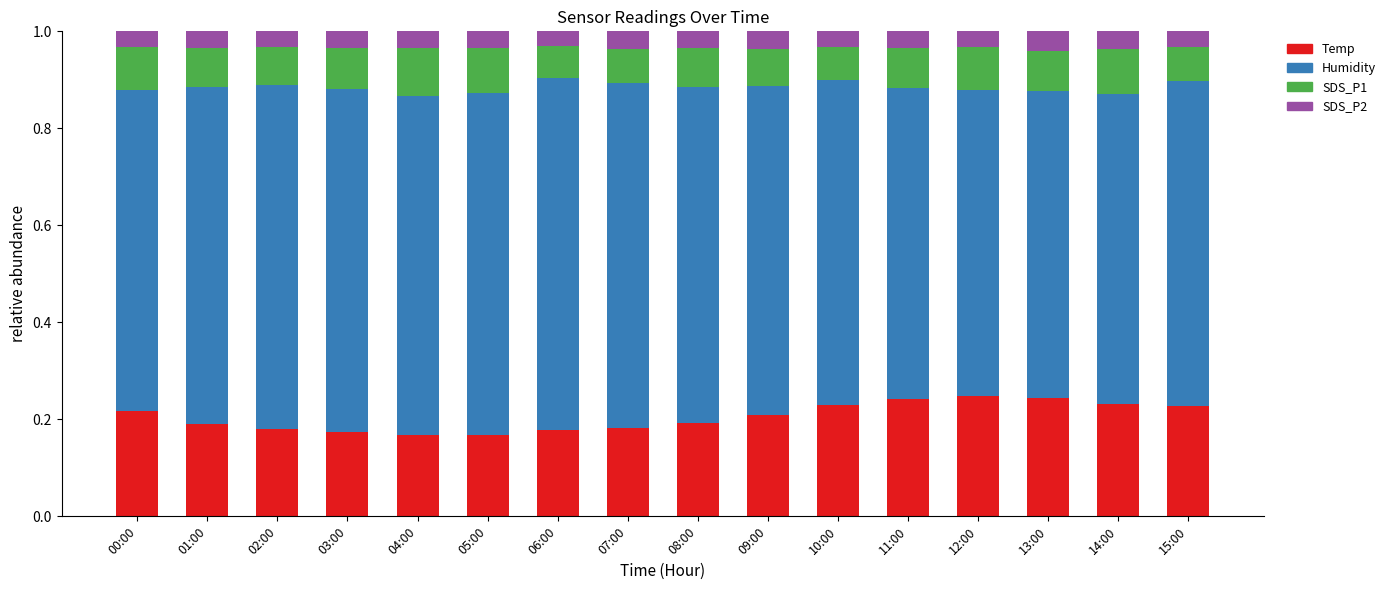

True or false: Temp has a value of 0.2 at 12:00.

True